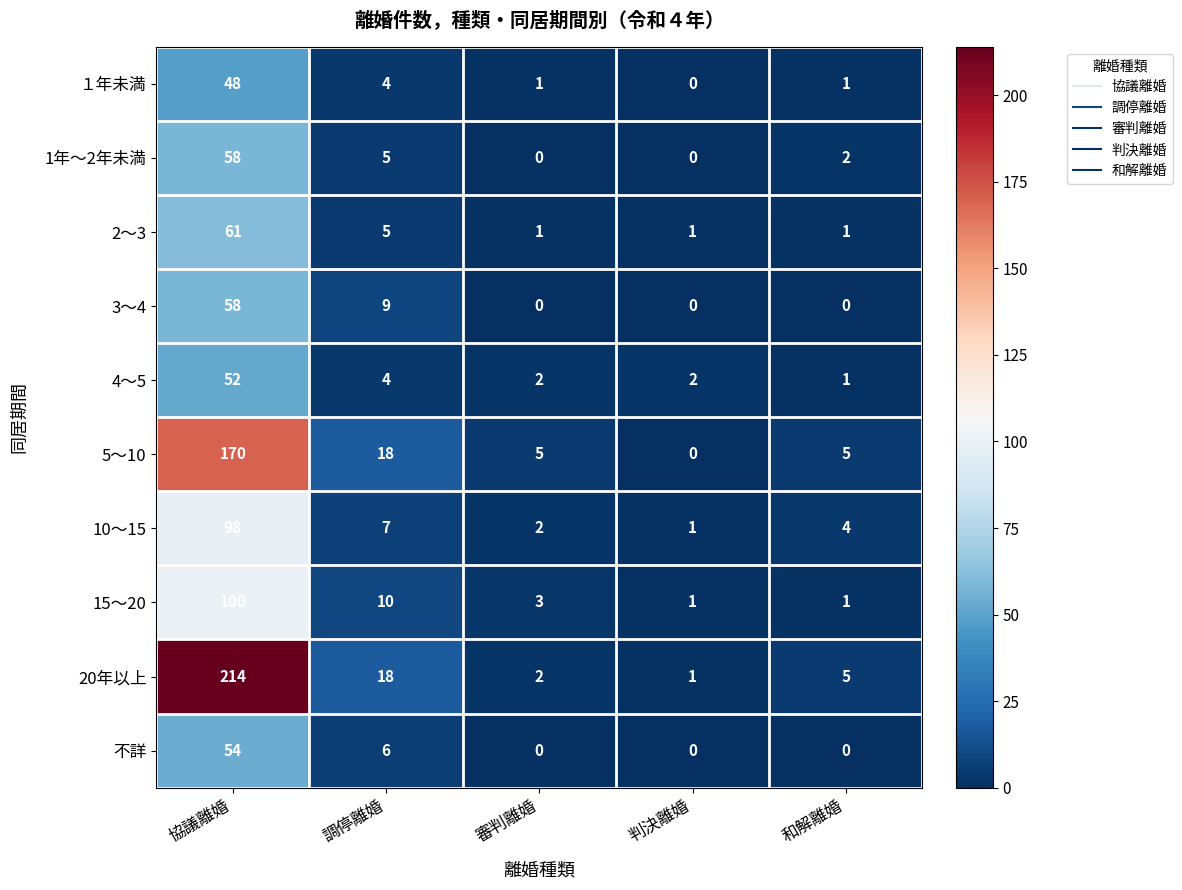

How many values in the 1年～2年未満 series are below 2?

2